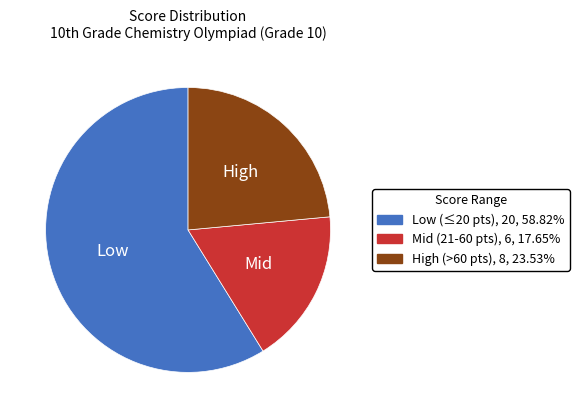

How many slices are in this pie chart?

3